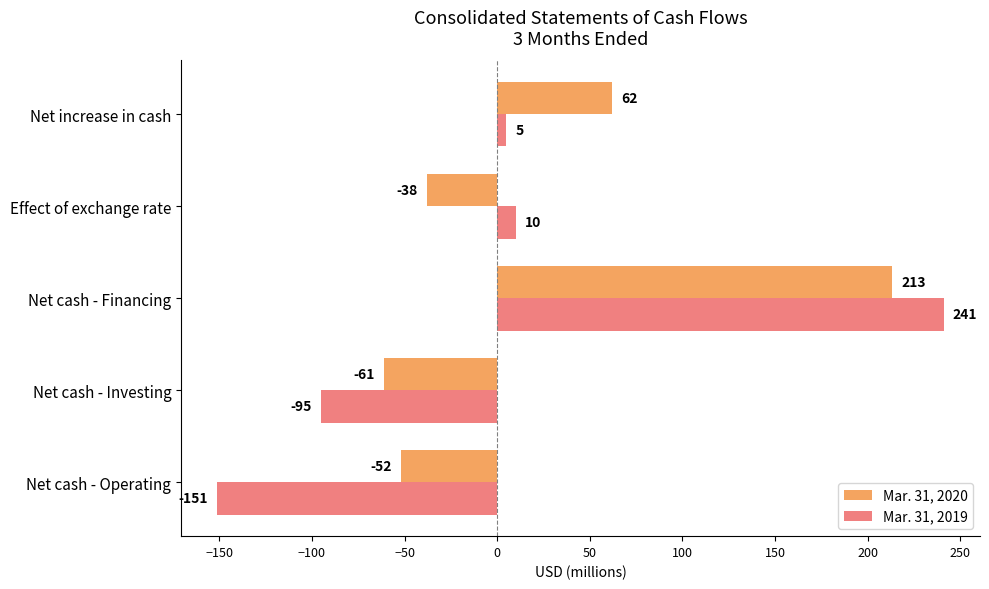

List the labels in order of Mar. 31, 2019 value, largest first.

Net cash - Financing, Effect of exchange rate, Net increase in cash, Net cash - Investing, Net cash - Operating